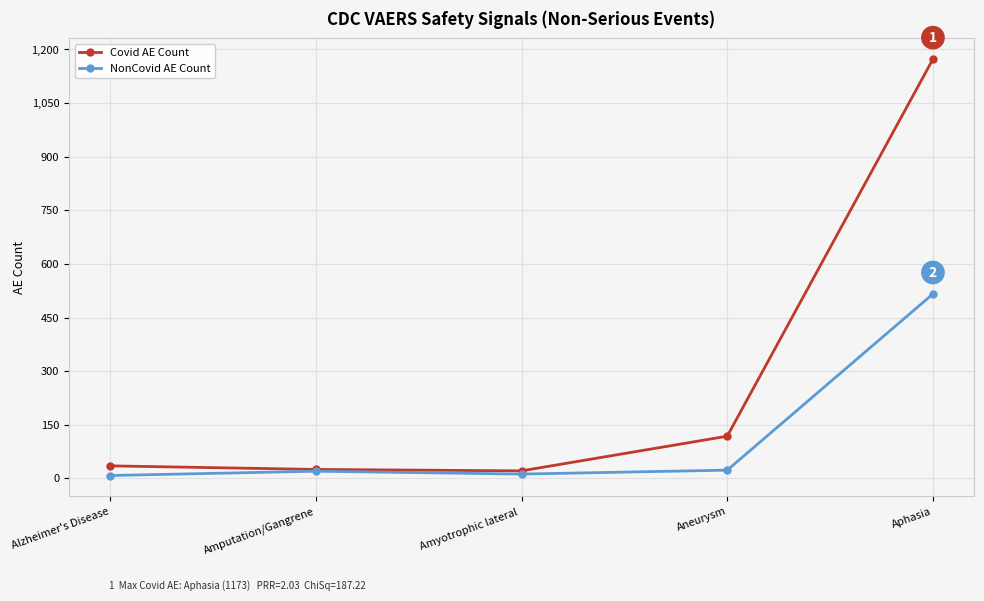

Is it true that Covid AE Count equals 25 at Amputation/Gangrene?

True